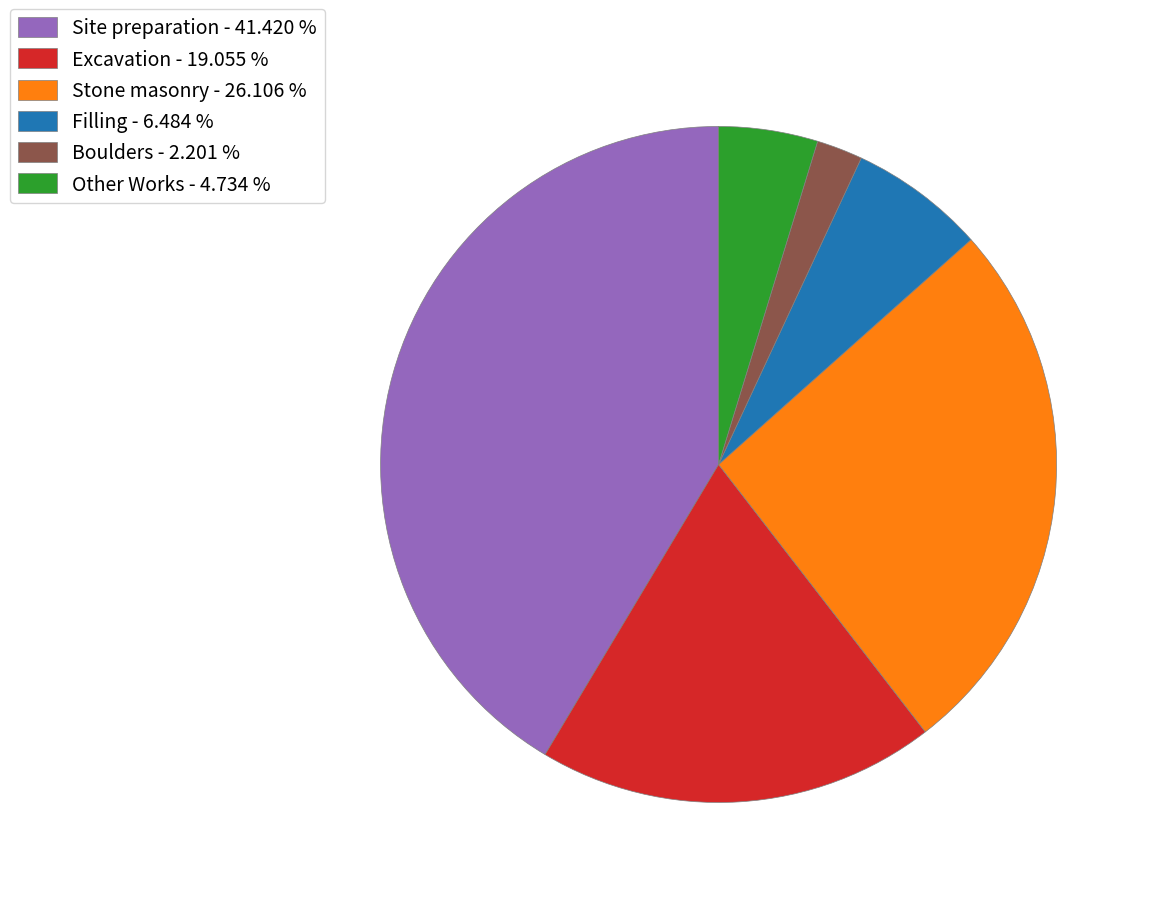

How many slices are in this pie chart?

6